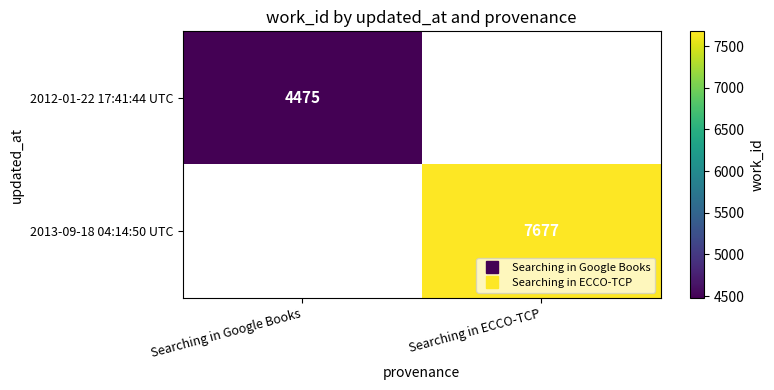

At which label is 2012-01-22 17:41:44 UTC closest to 4475?

Searching in Google Books